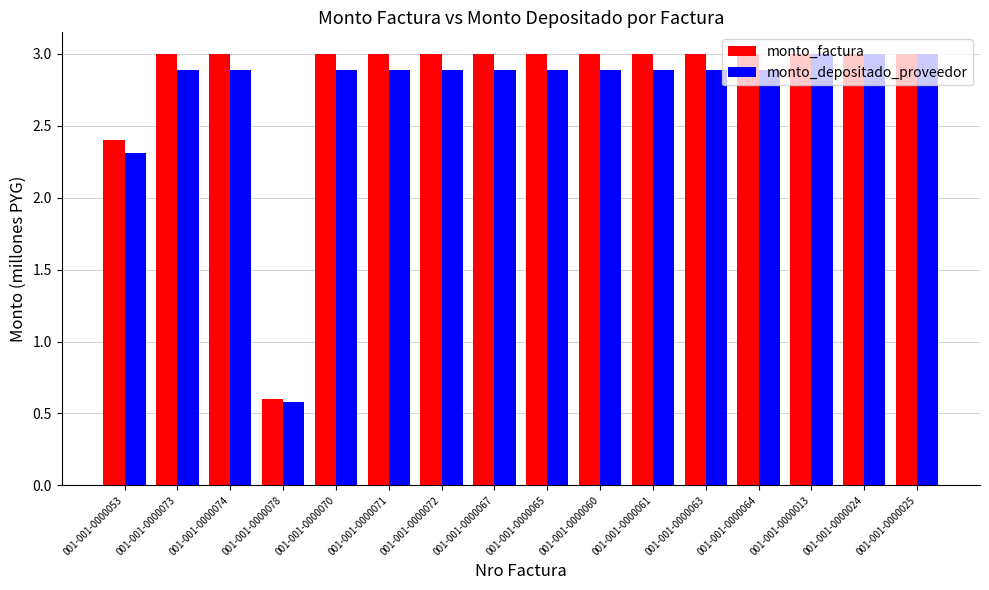

What is the sum of the monto_factura values at 001-001-0000078 and 001-001-0000024?

3.6